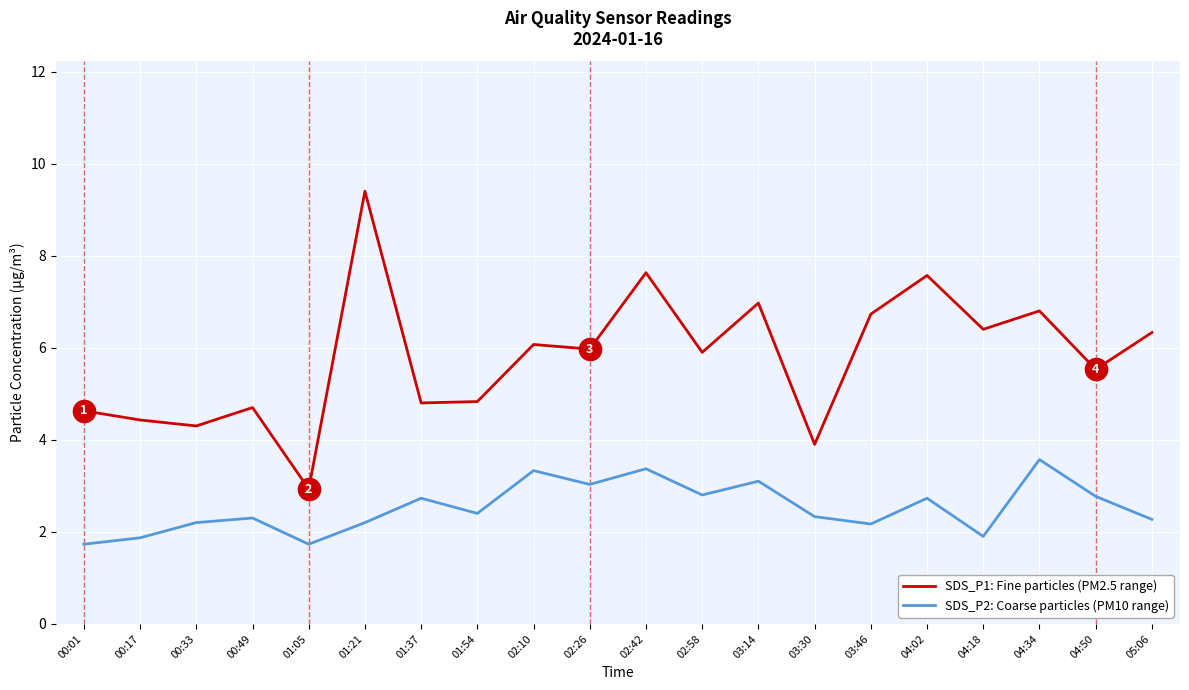

What is the sum of the SDS_P1: Fine particles (PM2.5 range) values at 02:10 and 04:50?

11.6